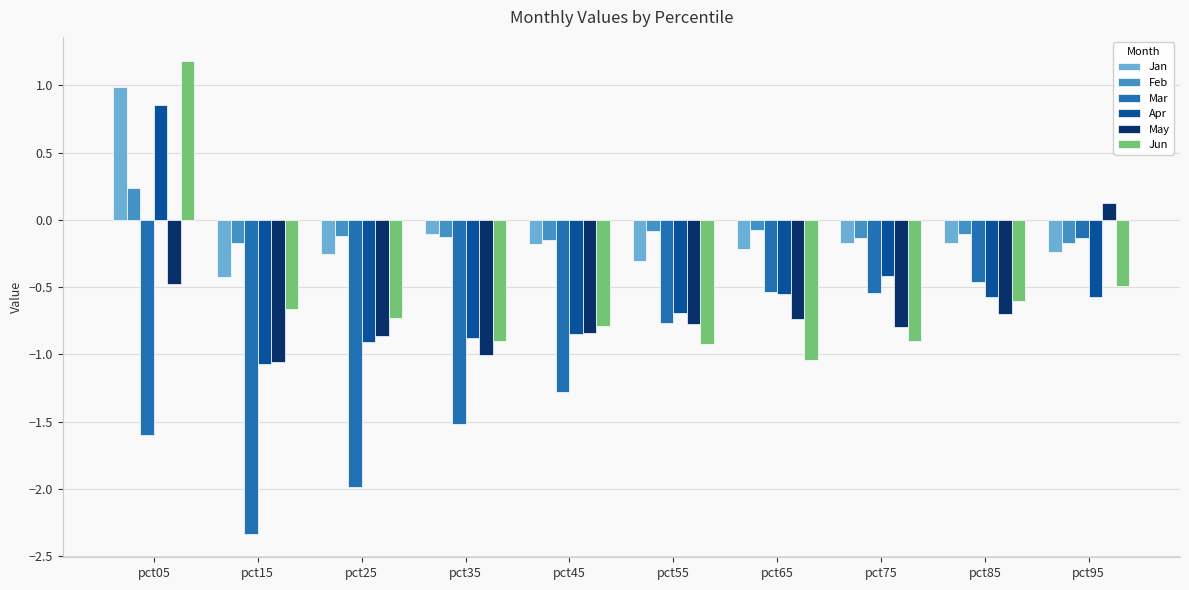

Is it true that Apr equals -1.2 at pct35?

False